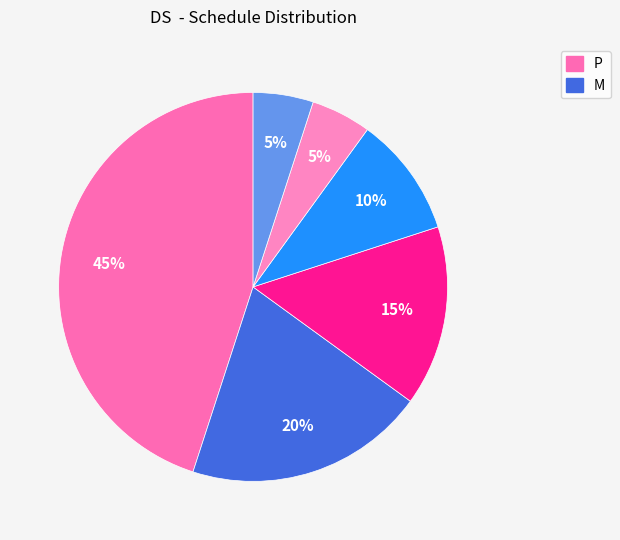

How many segments does this pie chart have?

6